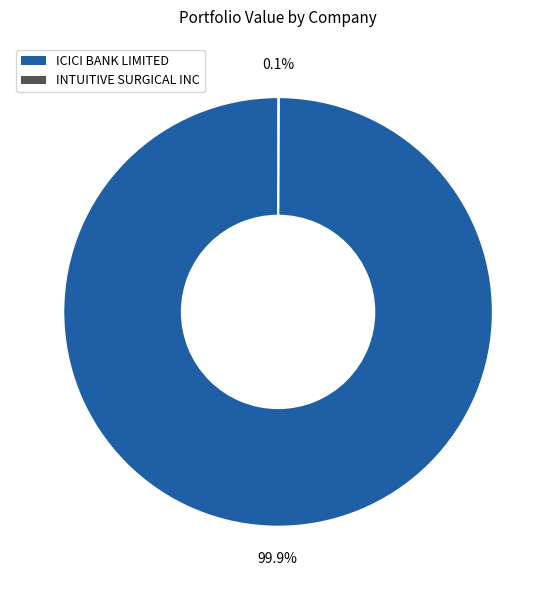

The ICICI BANK LIMITED slice represents 100% of the pie. True or false?

True